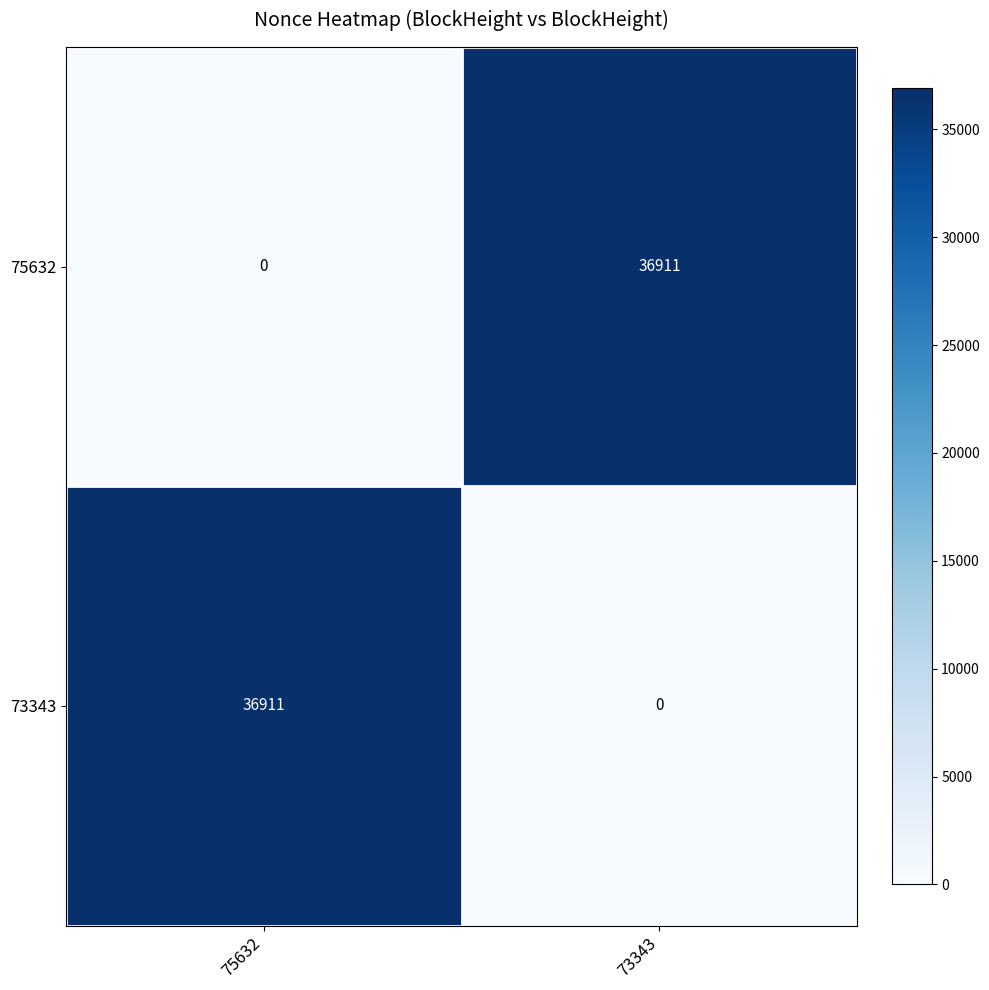

What is the spread (max minus min) of values at 75632?

36911